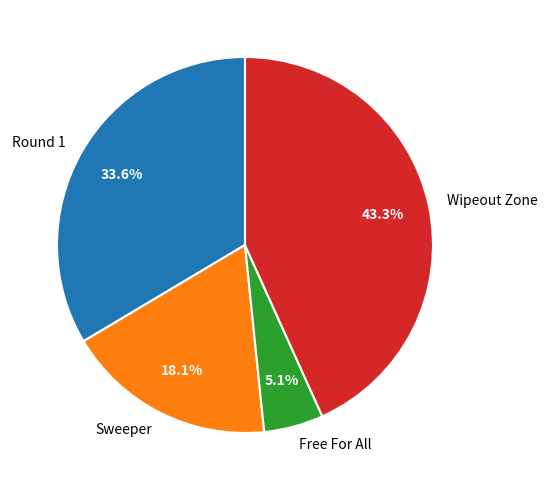

Does Wipeout Zone account for over 50% of the chart?

No